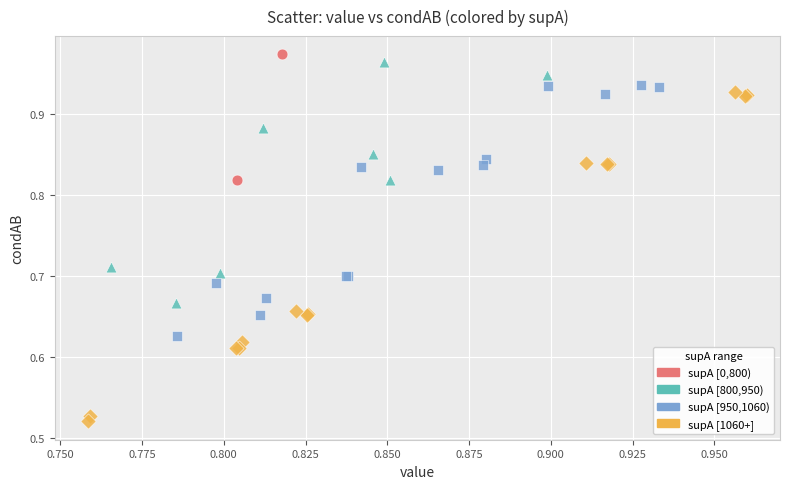

Which series reaches the minimum Y coordinate?

supA [1060+]